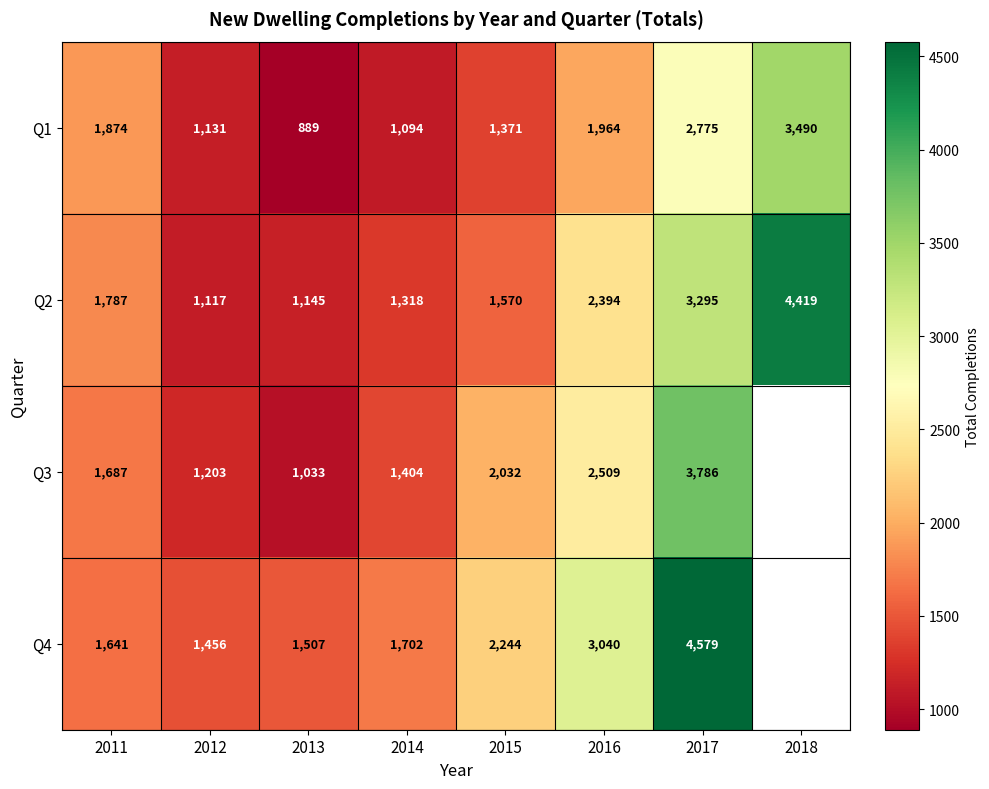

What is the smallest value displayed?

889.0